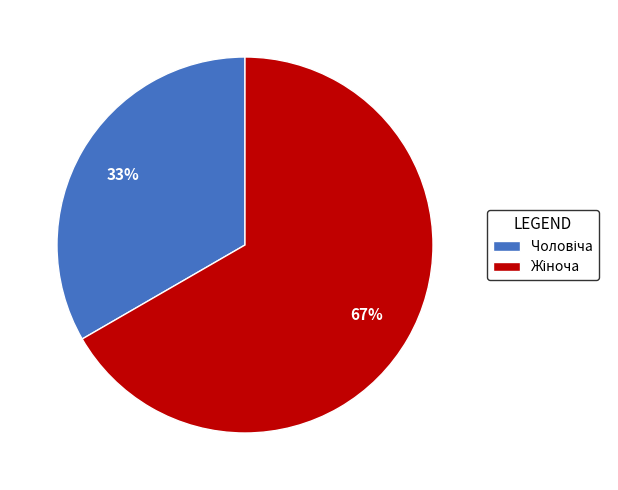

Does any single category account for the majority?

Yes